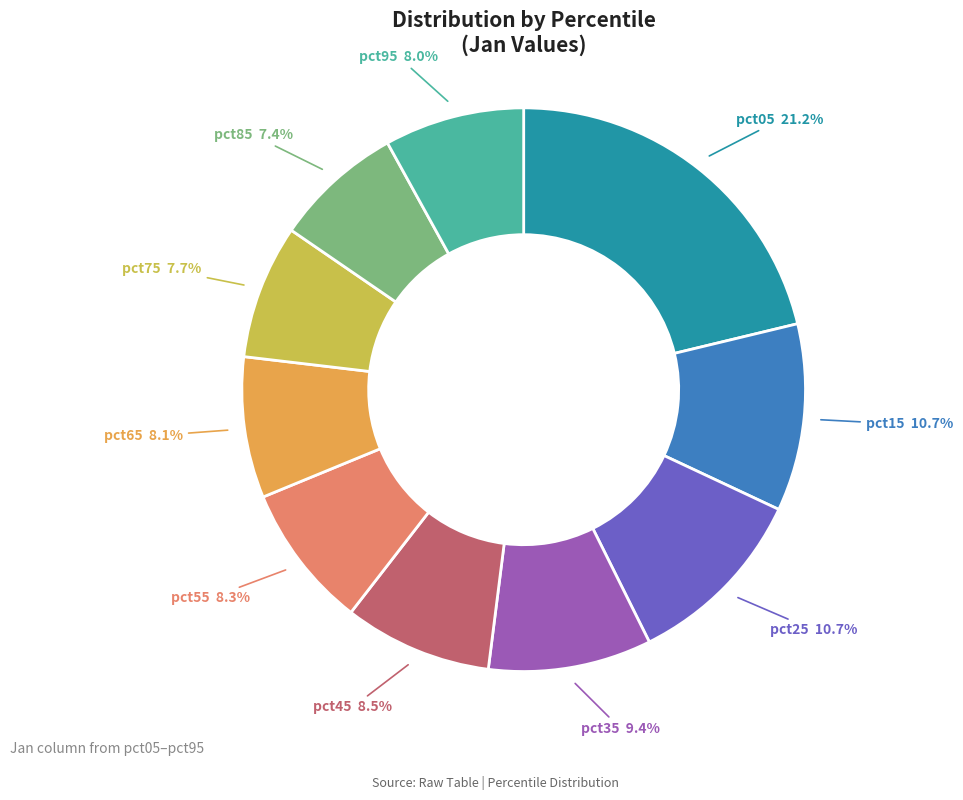

Is there any slice that represents more than half of the pie?

No